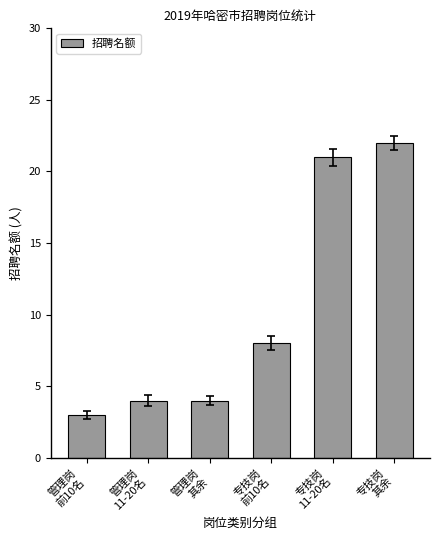

How many values are below 8?

3